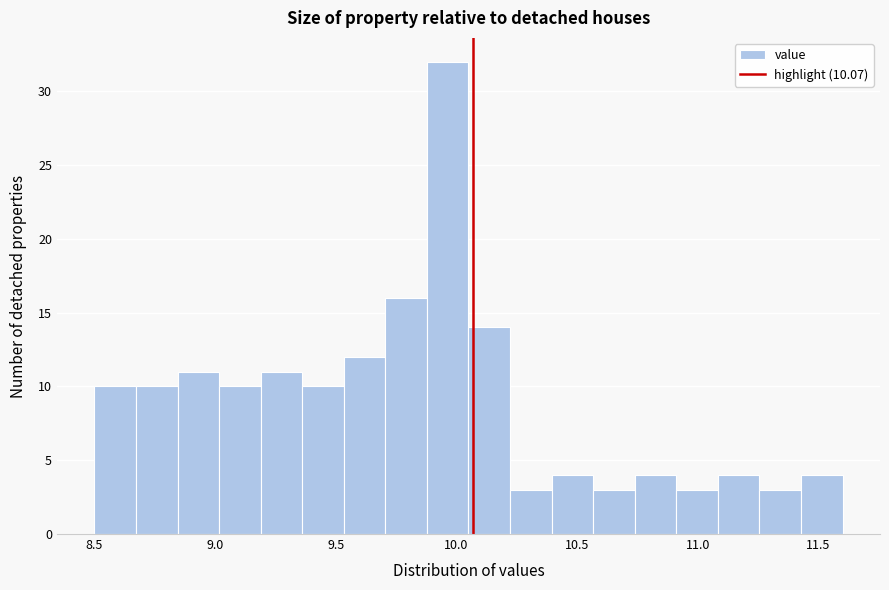

Read against the x-axis, roughly where is the centre of the tallest bar?

9.95